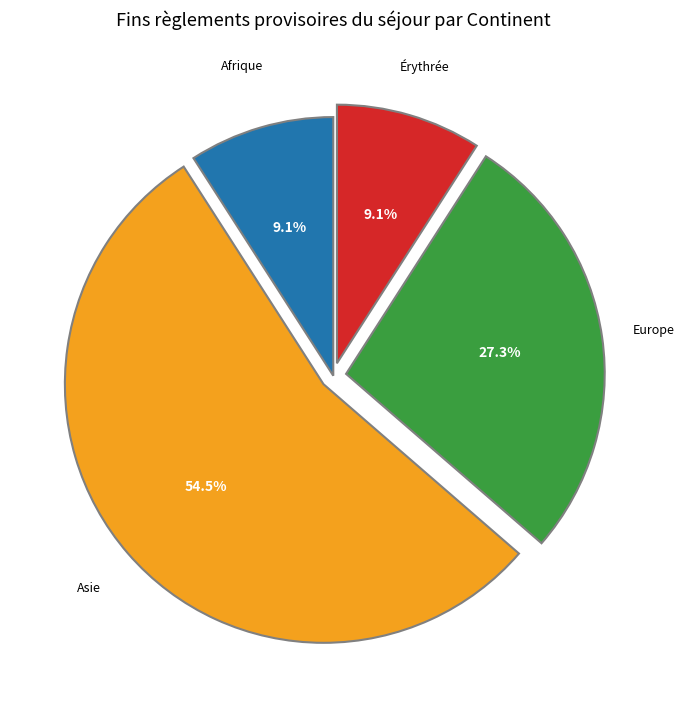

How many slices are in this pie chart?

4